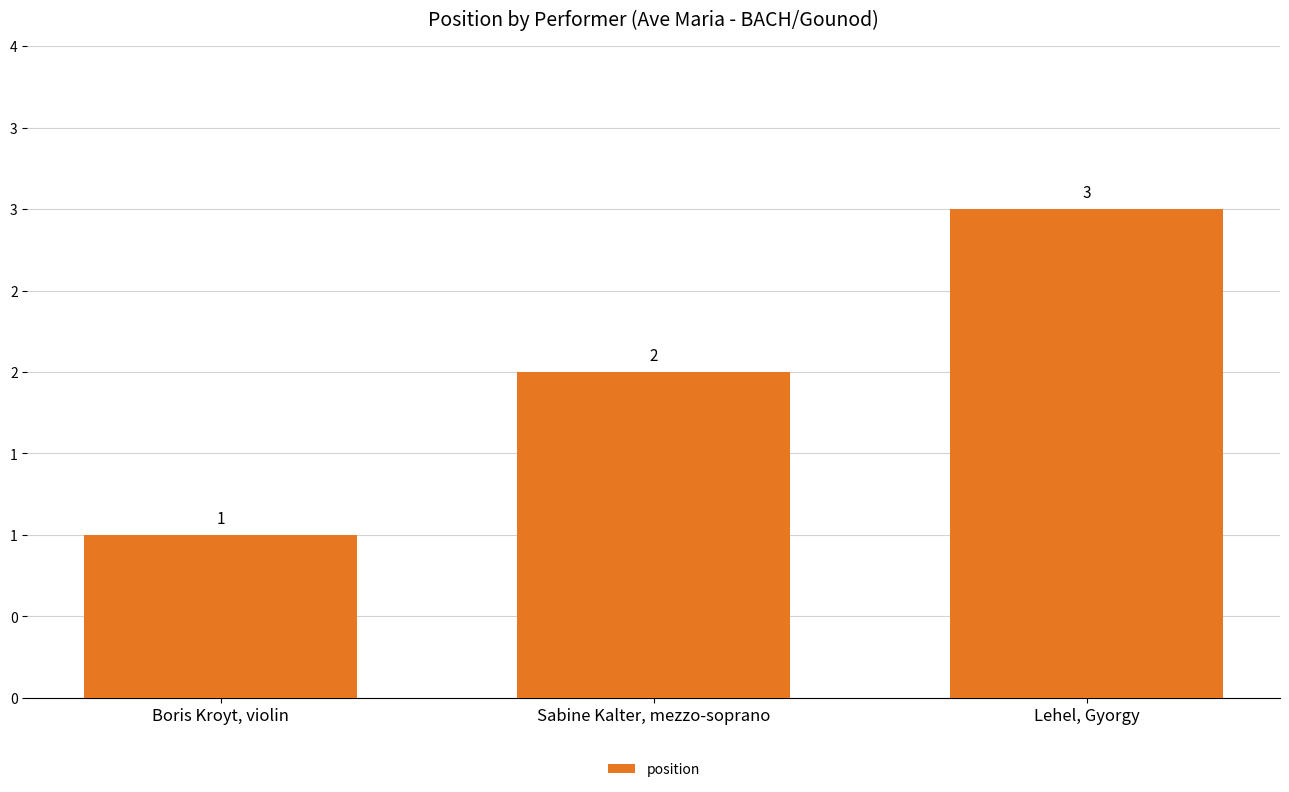

Are the bars horizontal?

No